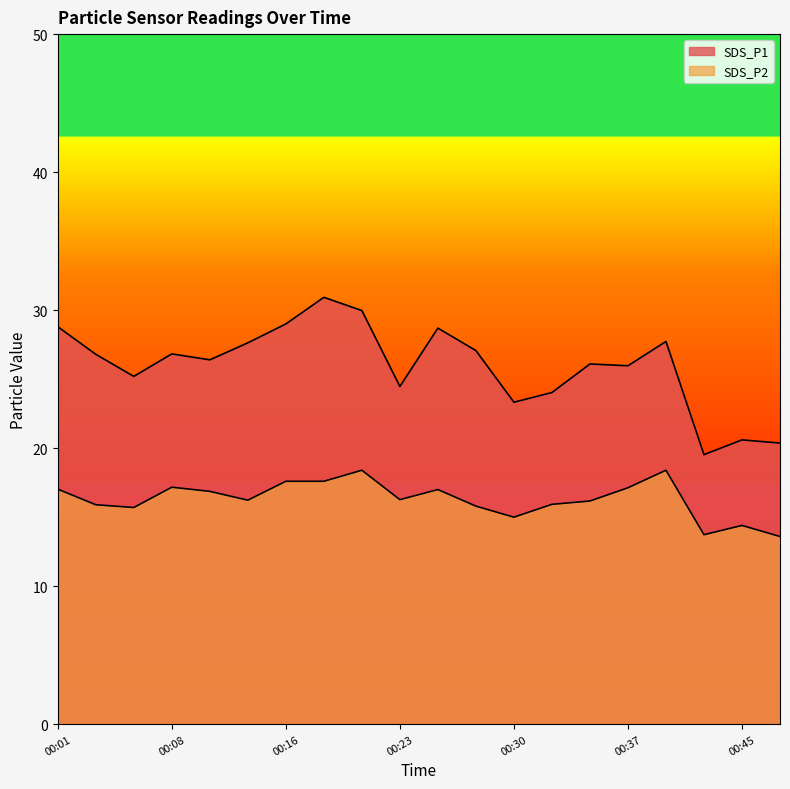

What is the approximate value of SDS_P2 at 00:01?

17.0